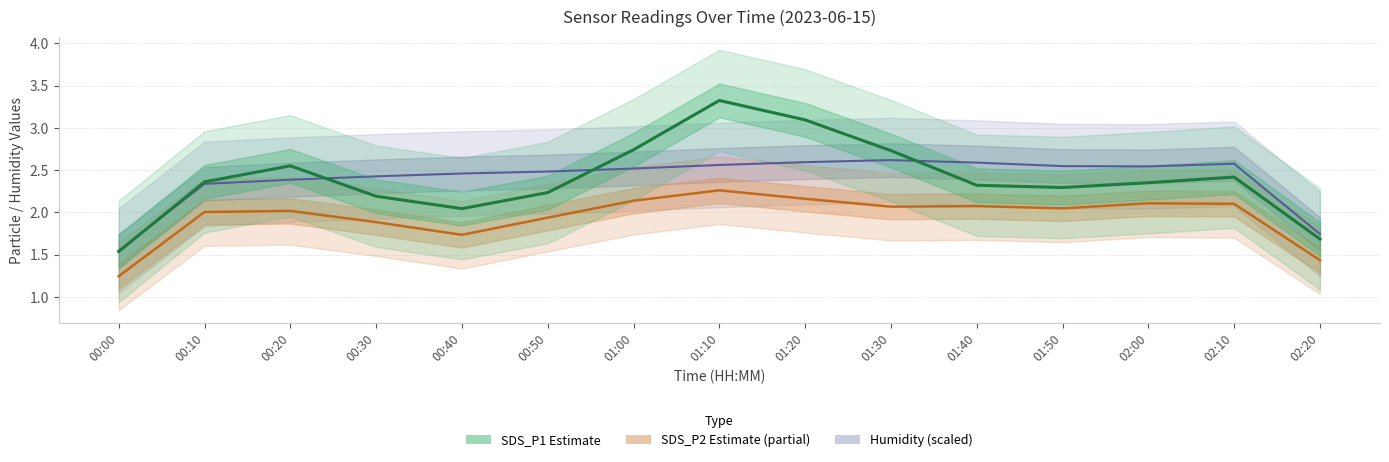

What is the lowest value of the Humidity (scaled) series?

1.5